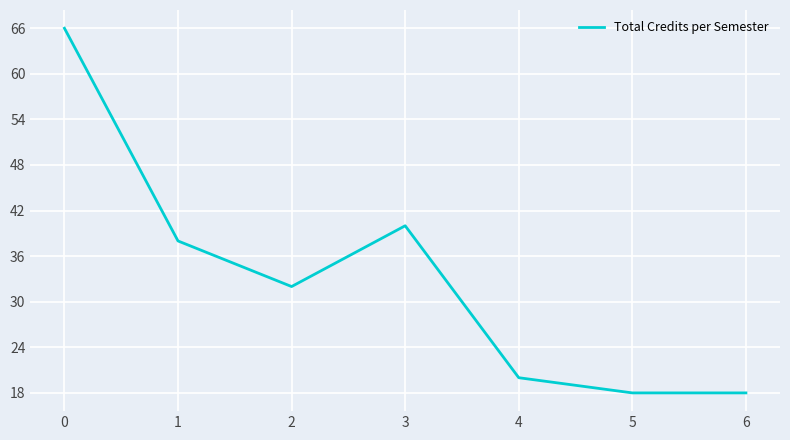

What is the smallest value displayed?

18